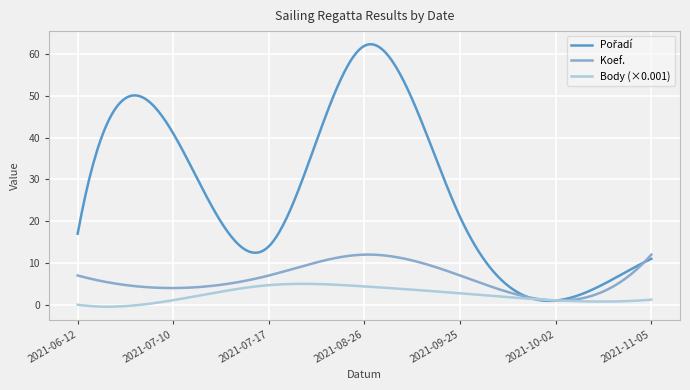

What is the greatest value displayed?

62.4